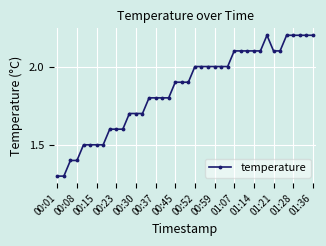

What is the greatest value displayed?

2.2